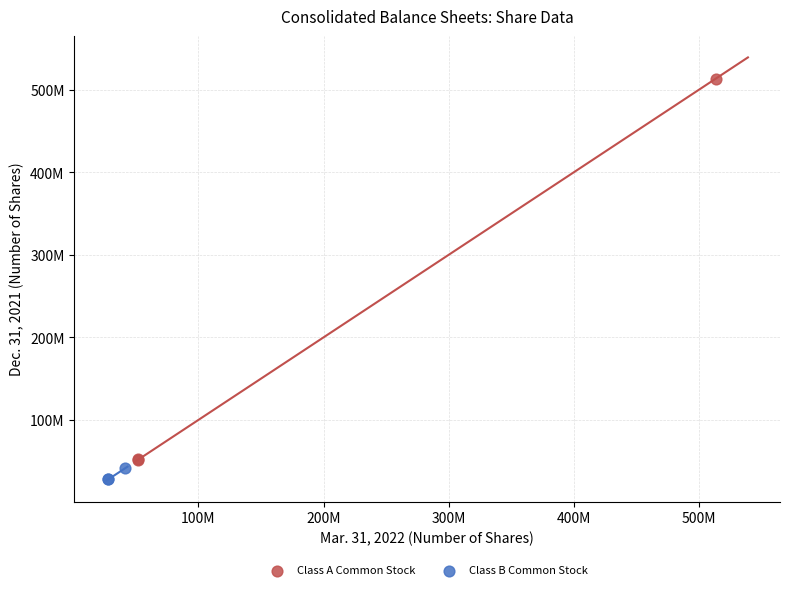

Which series contains the highest Y value?

Class A Common Stock